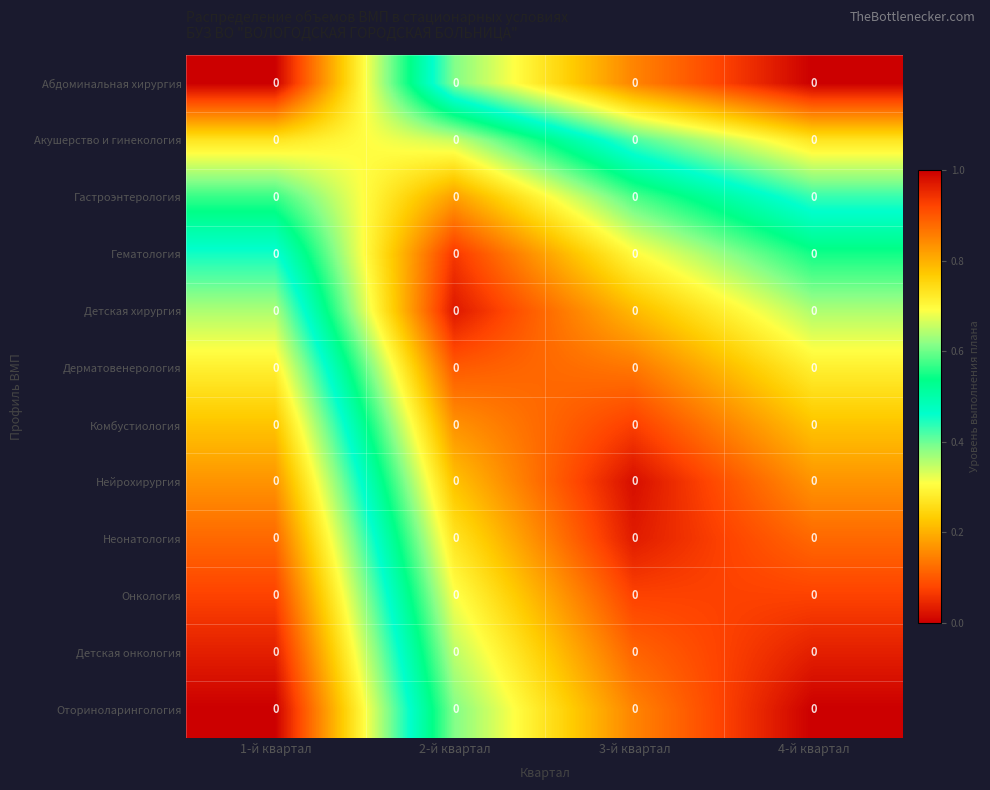

Which category has the highest value in the Дерматовенерология series?

2-й квартал